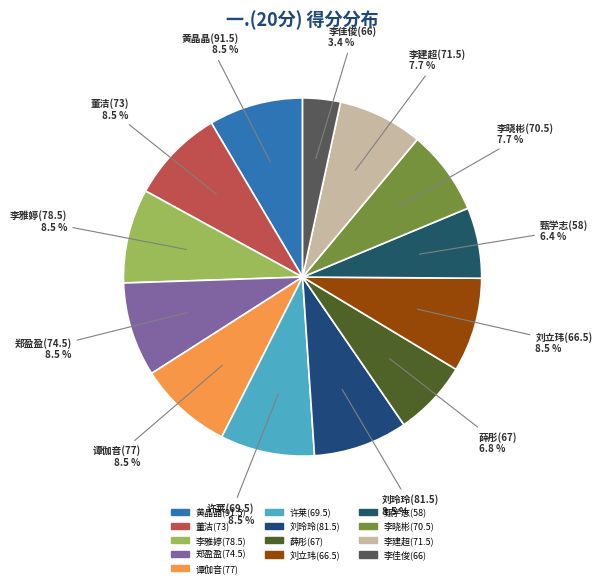

Which category has the smallest portion of the pie?

李佳俊(66)